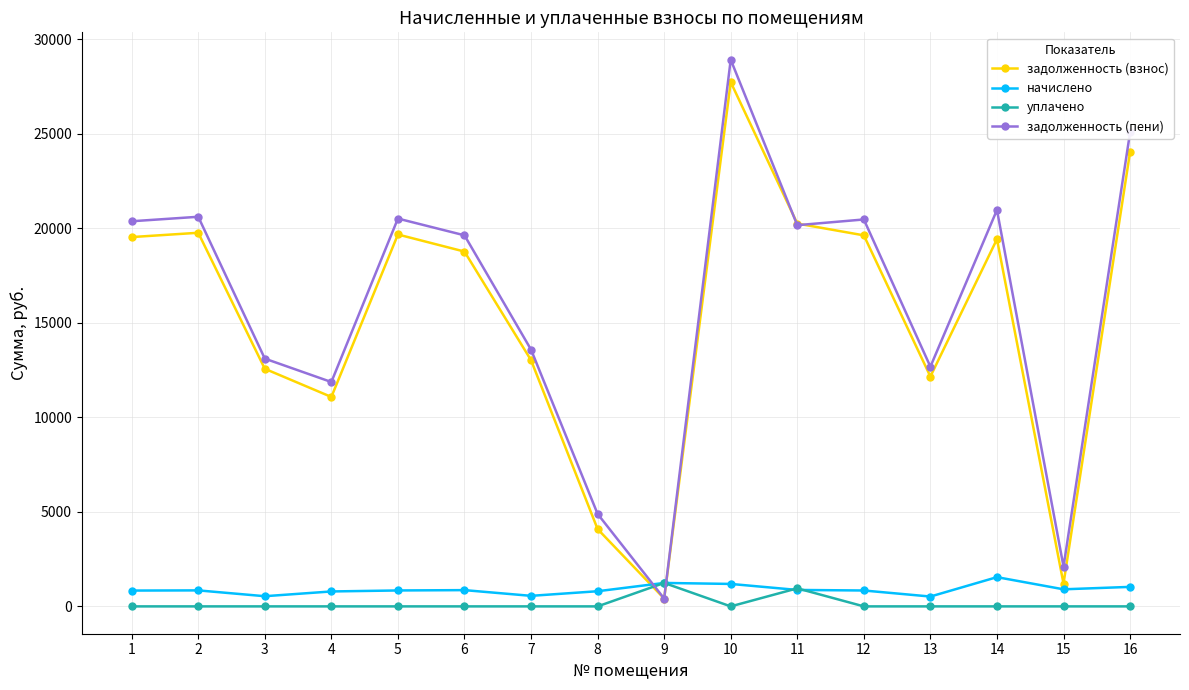

Is the value of задолженность (взнос) at 3 greater than the value of уплачено at 14?

Yes